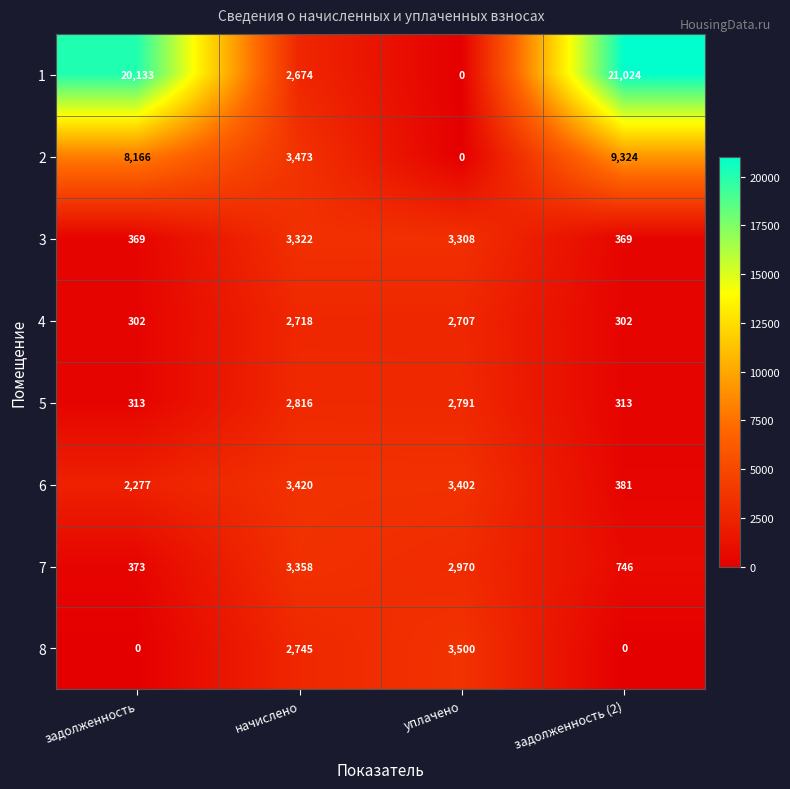

What is the difference between the maximum and minimum values in the 7 series?

2985